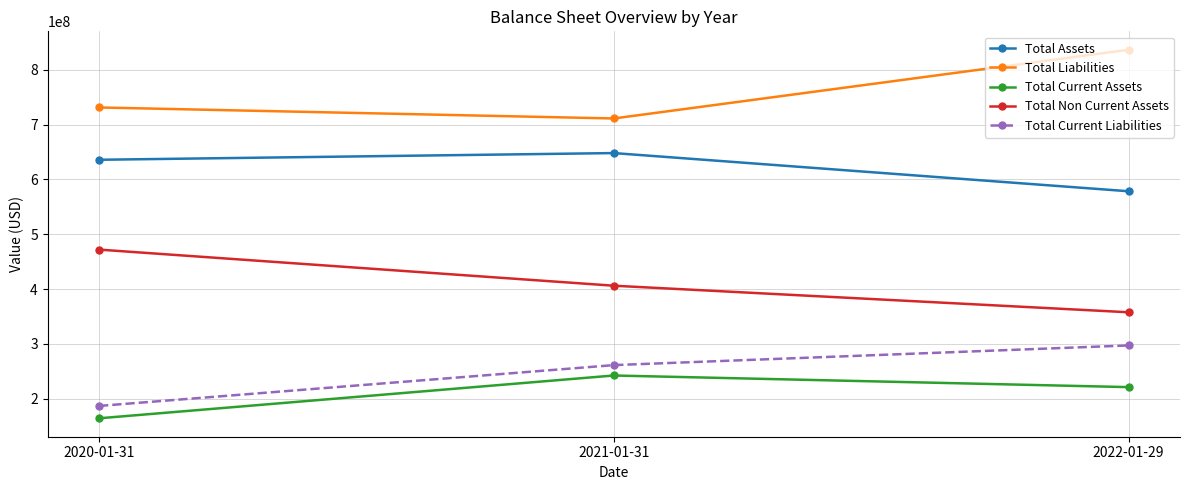

Is the value of Total Current Liabilities at 2020-01-31 greater than the value of Total Current Assets at 2022-01-29?

No